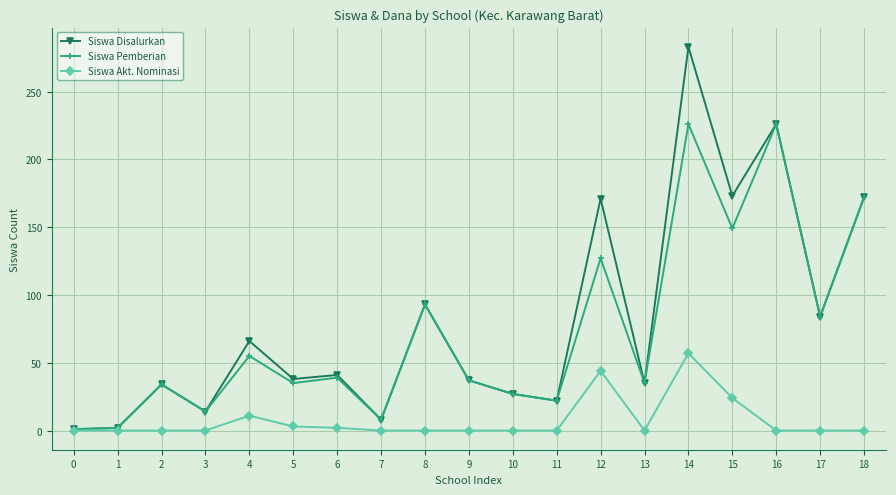

Is it true that Siswa Disalurkan equals 115 at 15?

False